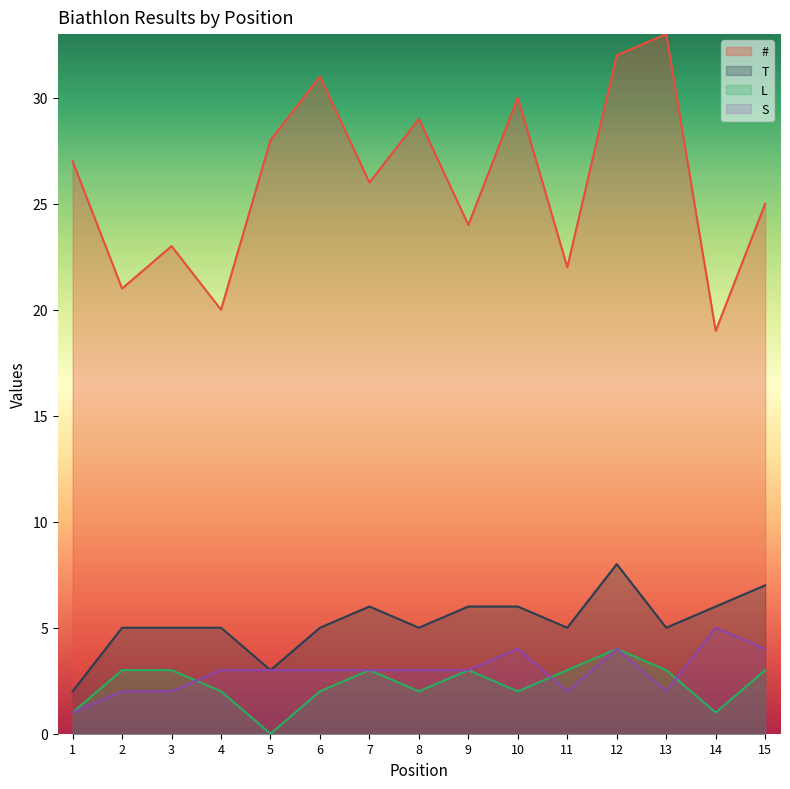

True or false: T has a value of 6 at 14.

True